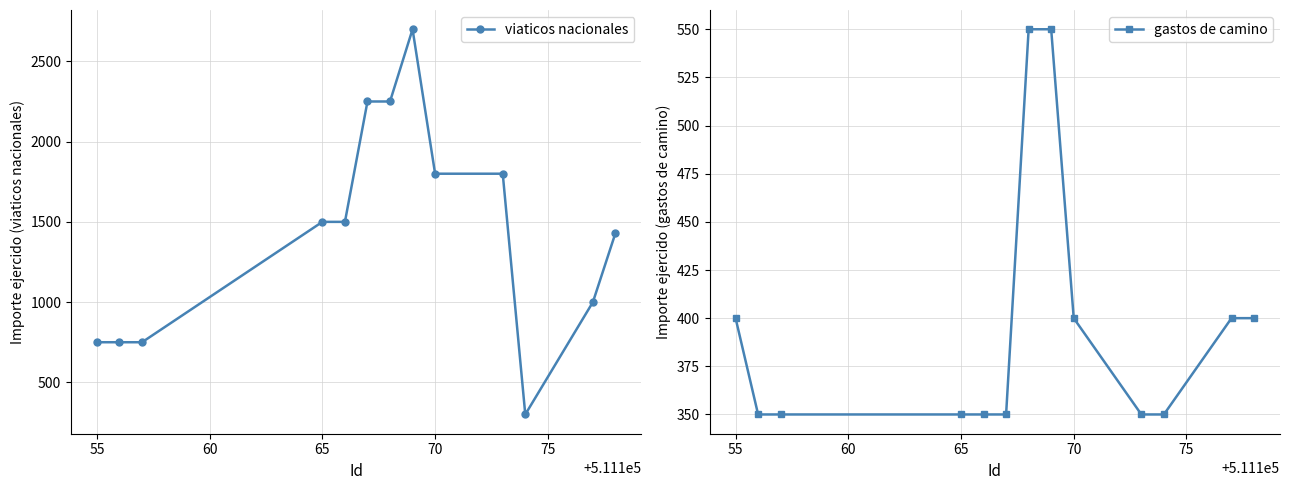

Count the gastos de camino values in the range 350 to 400.

11